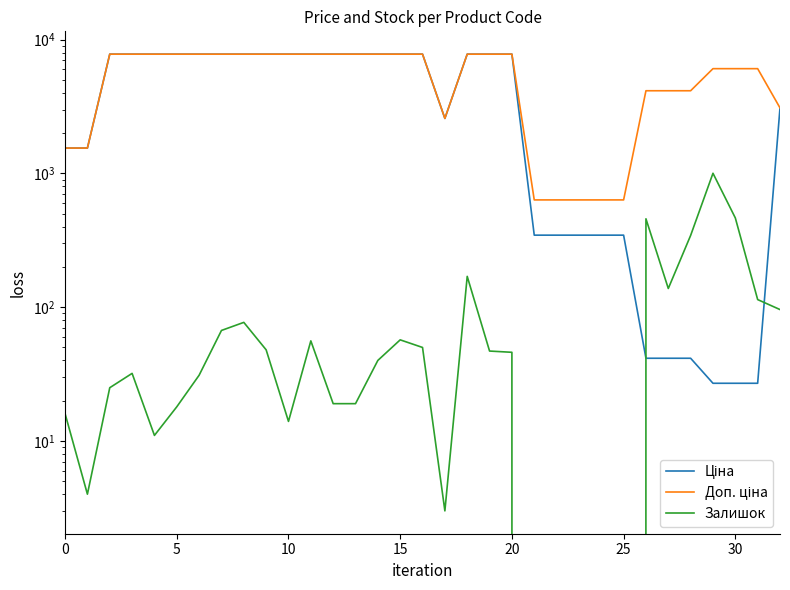

Reading left to right, extract all data points from this chart.

Ціна: 1547.7	1547.7	7792.9	7792.9	7792.9	7792.9	7792.9	7792.9	7792.9	7792.9	7792.9	7792.9	7792.9	7792.9	7792.9	7792.9	7792.9	2578.7	7792.9	7792.9	7792.9	345.6	345.6	345.6	345.6	345.6	41.5	41.5	41.5	27.0	27.0	27.0	3091.2
Доп. ціна: 1548.0	1548.0	7792.9	7792.9	7792.9	7792.9	7792.9	7792.9	7792.9	7792.9	7792.9	7792.9	7792.9	7792.9	7792.9	7792.9	7792.9	2579.0	7792.9	7792.9	7792.9	634.0	634.0	634.0	634.0	634.0	4152.0	4152.0	4152.0	6072.0	6072.0	6072.0	3091.0
Залишок: 16.0	4.0	25.0	32.0	11.0	18.0	31.0	67.0	77.0	48.0	14.0	56.0	19.0	19.0	40.0	57.0	50.0	3.0	170.0	47.0	46.0	0.0	0.0	0.0	0.0	0.0	458.0	138.0	344.0	1003.0	465.0	114.0	96.0